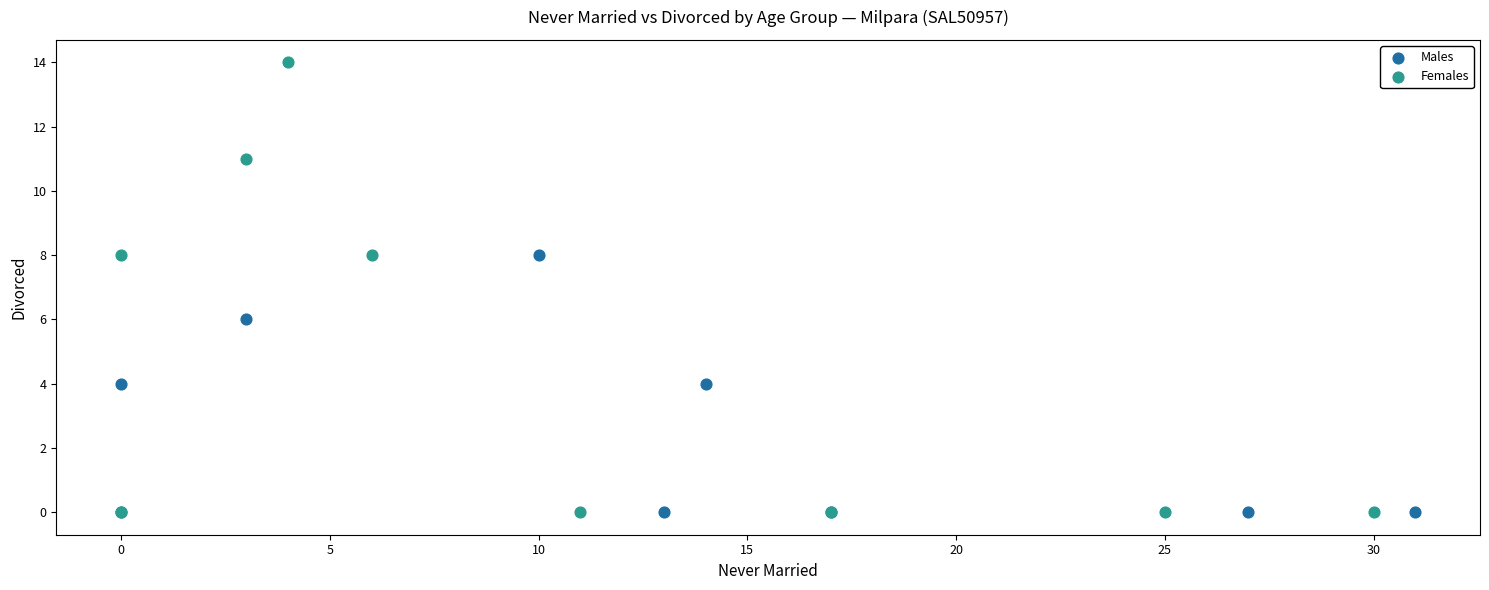

Which series has the widest spread of Y values?

Females